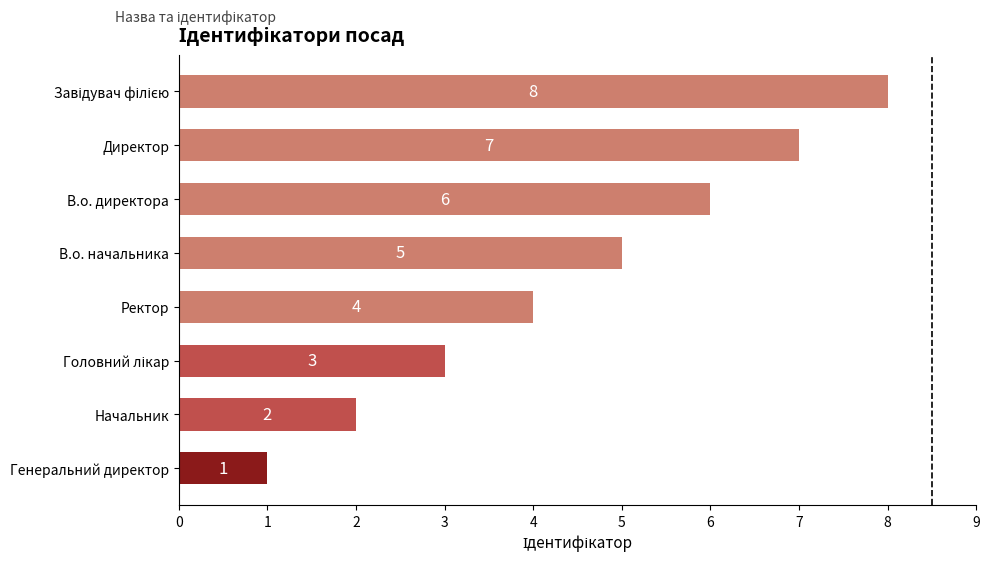

Is it true that the value at В.о. начальника is 5?

True